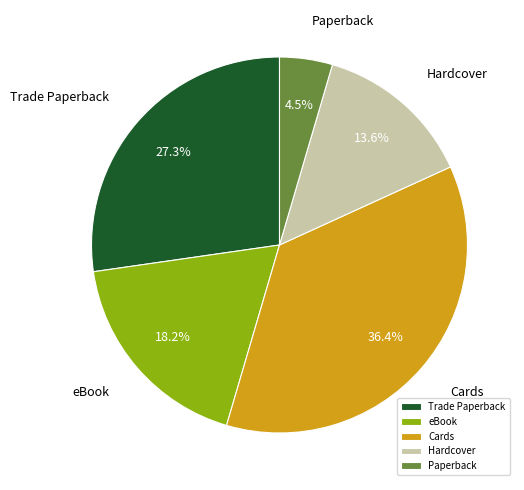

To the nearest percent, what is the difference between the largest and smallest slice percentages?

32%